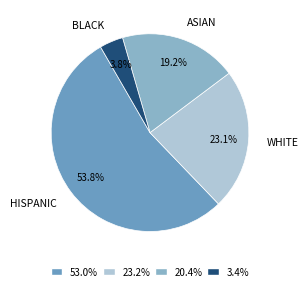

Between WHITE and HISPANIC, which is larger?

HISPANIC